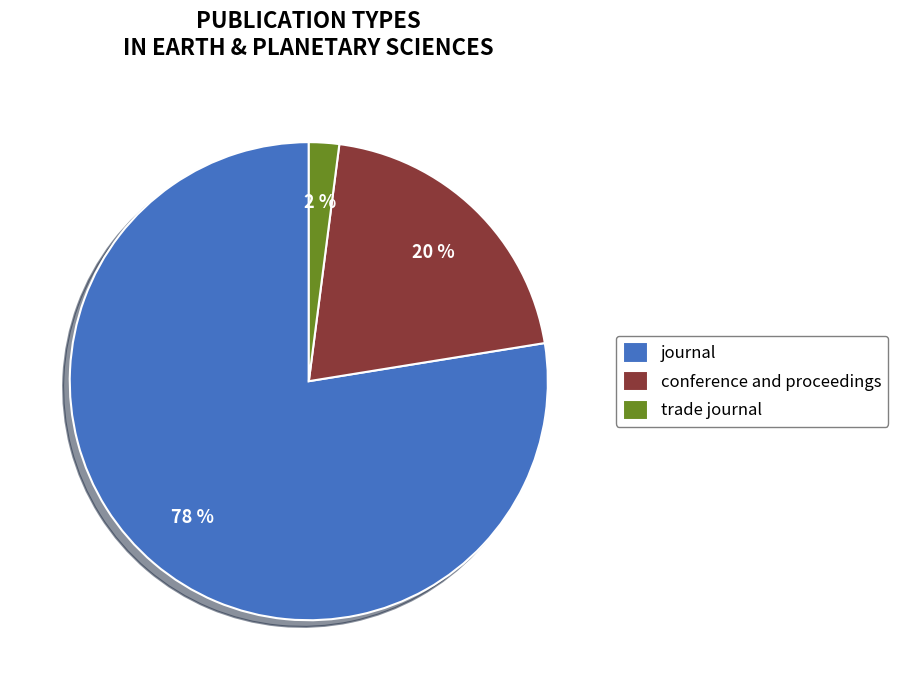

Count the number of slices in the pie.

3